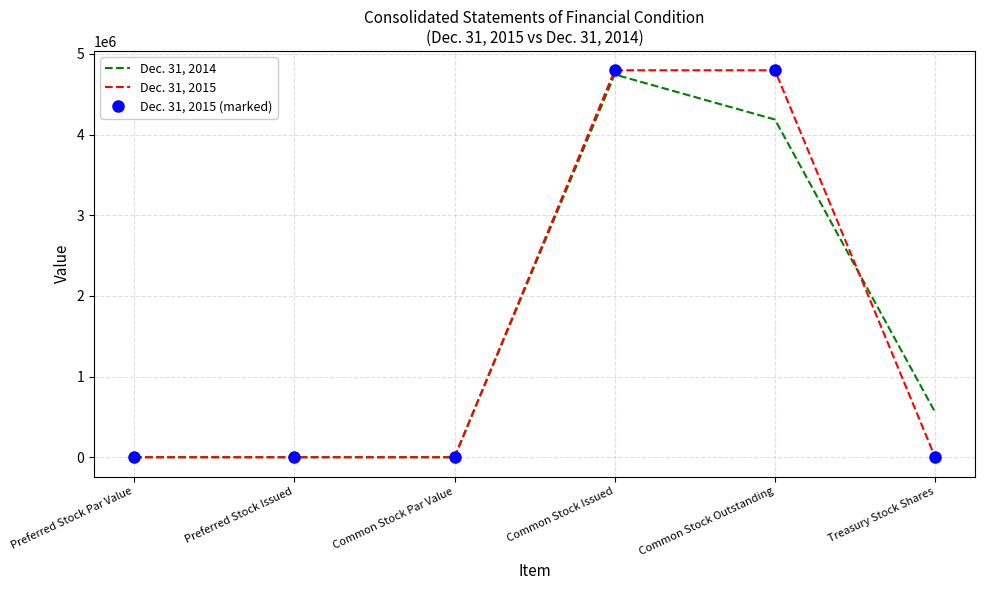

What is the average value of the Dec. 31, 2015 series?

1599362